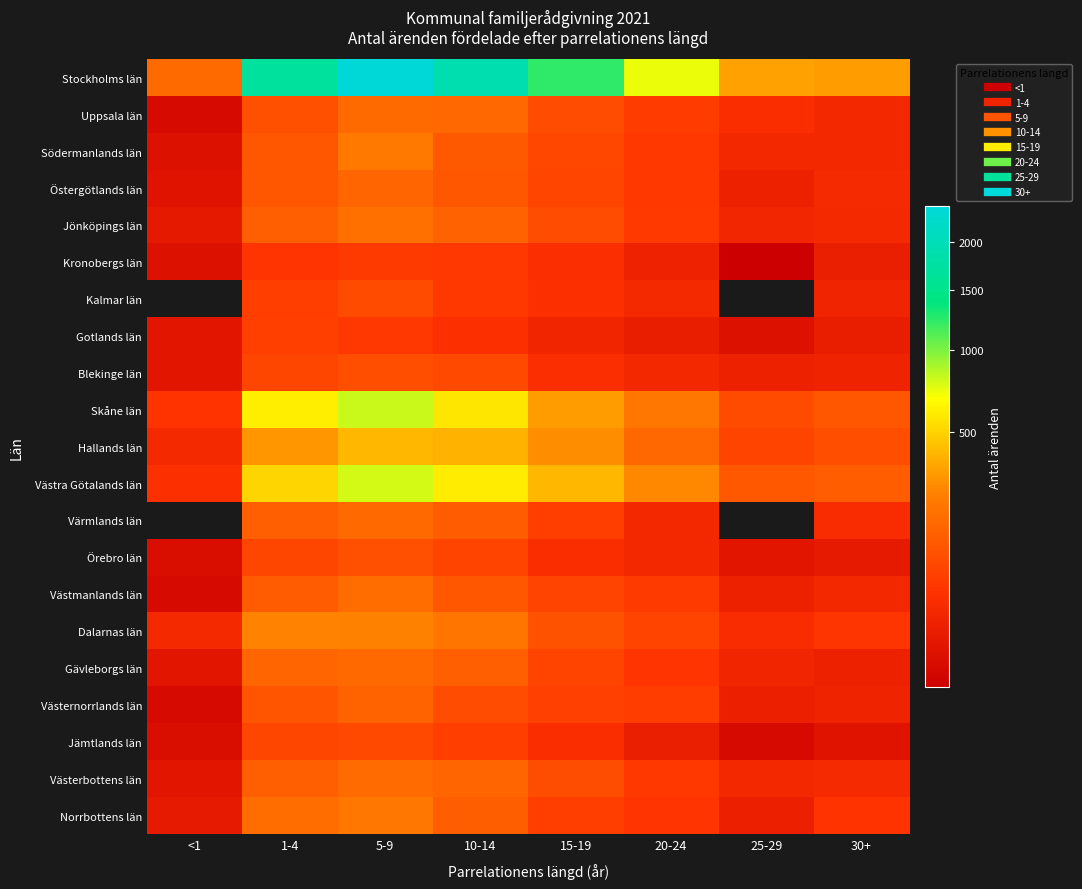

What is the minimum value shown in the chart?

5.0